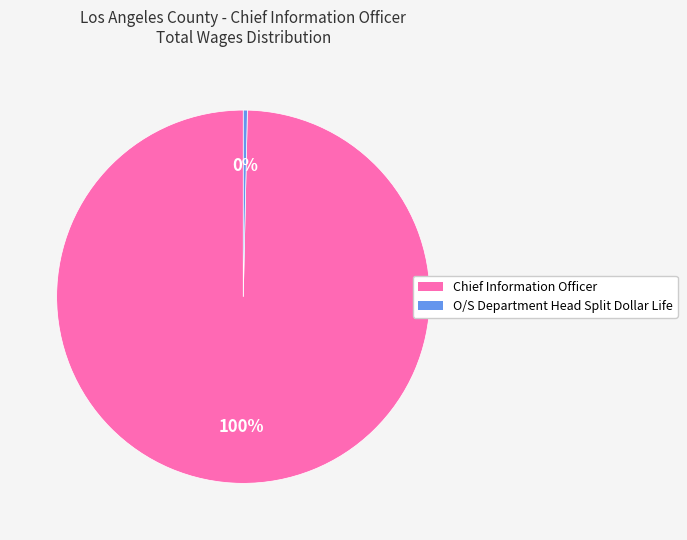

Combined, do Chief Information Officer and O/S Department Head Split Dollar Life account for over 50%?

Yes